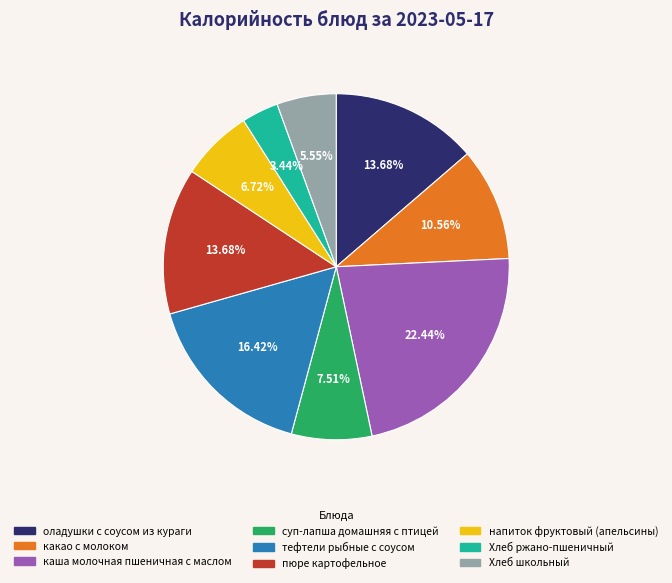

Does any single category account for the majority?

No